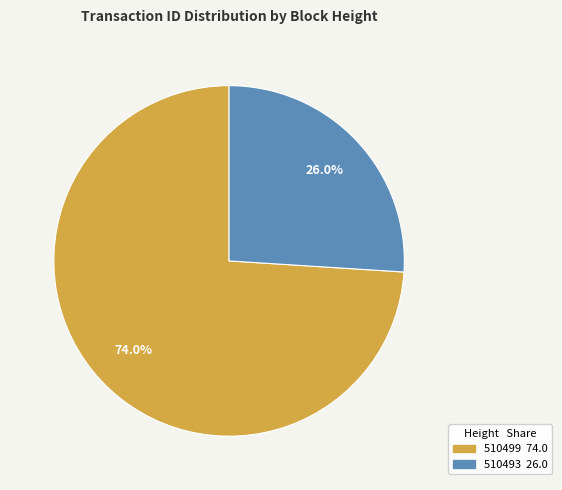

To the nearest percent, what is the difference between the largest and smallest slice percentages?

48%